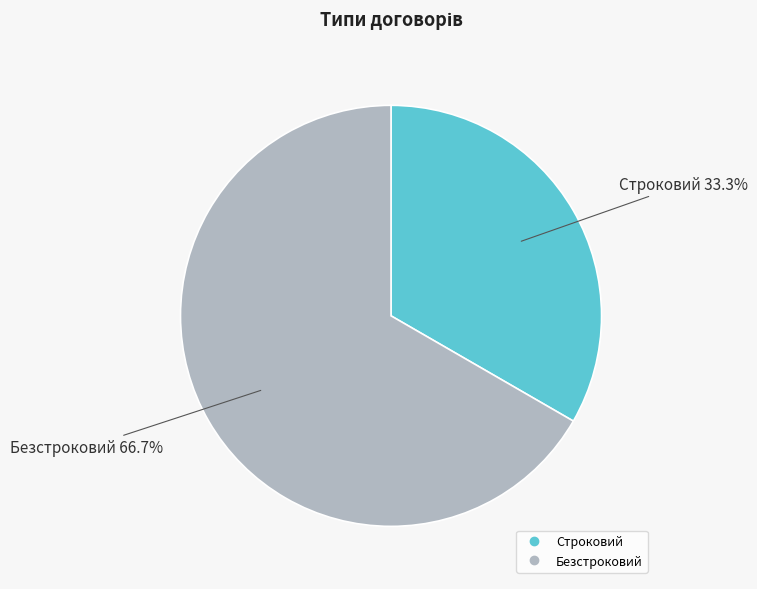

Rank the categories by value from lowest to highest.

Строковий, Безстроковий